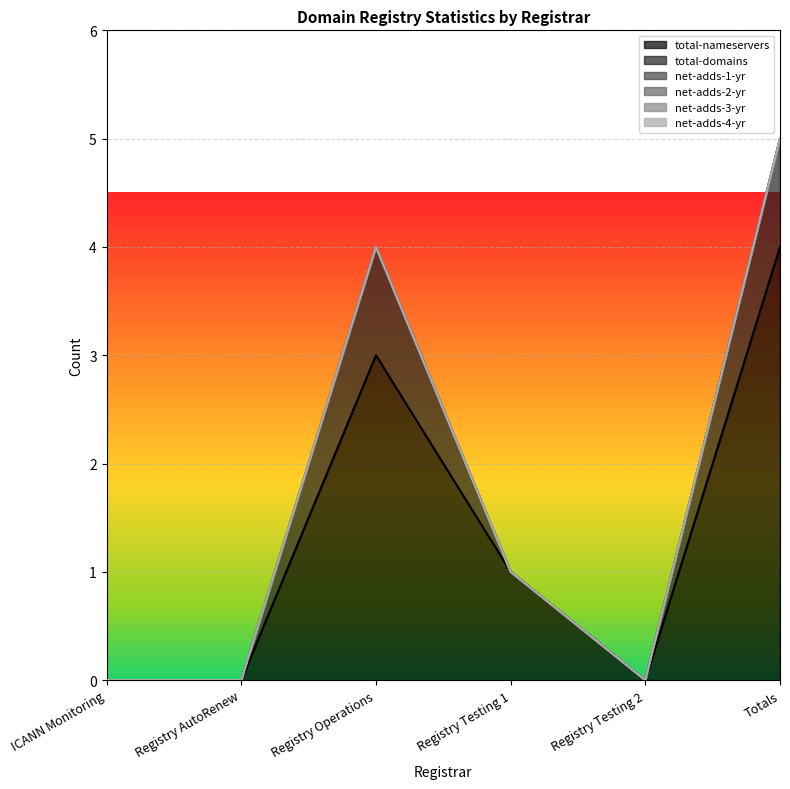

The value of total-nameservers at Registry Operations is 4. True or false?

False